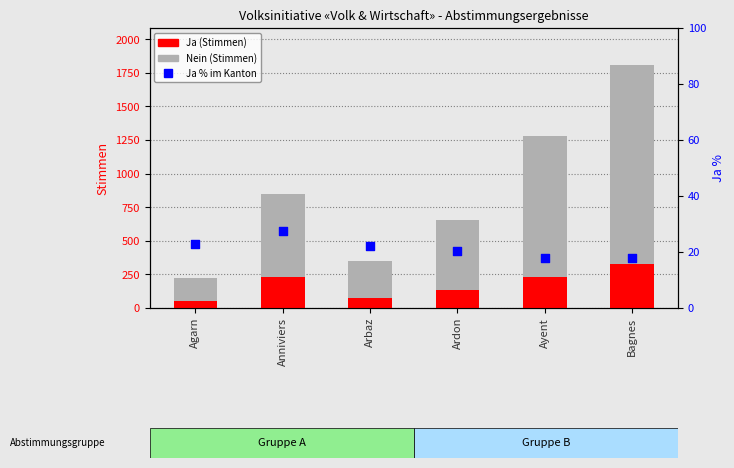

Is the value of Nein (Stimmen) at Agarn greater than the value of Ja (Stimmen) at Agarn?

Yes